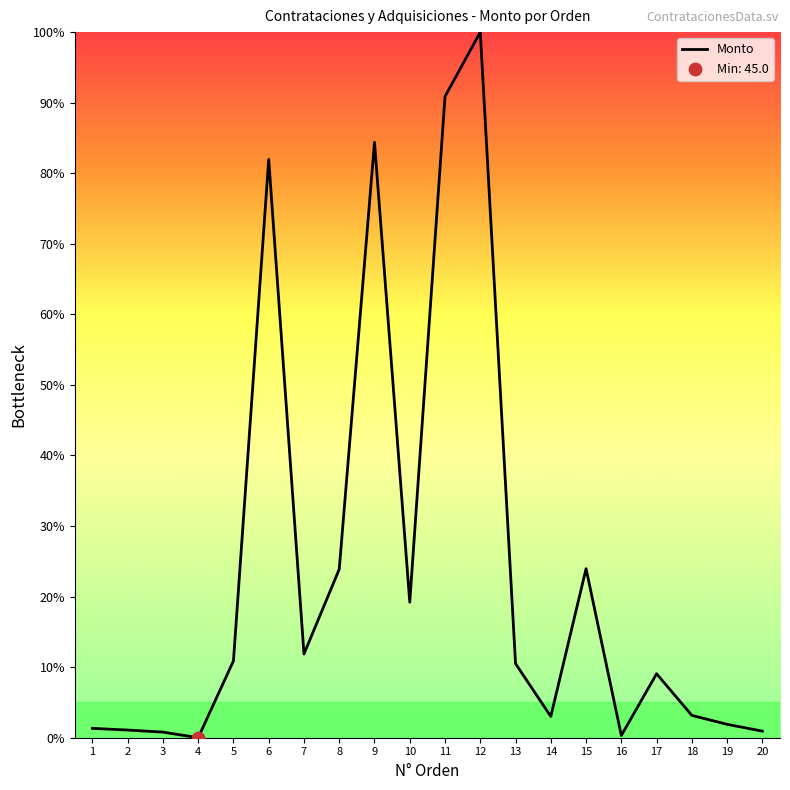

What is the change in value from 16 to 20?

+0.6